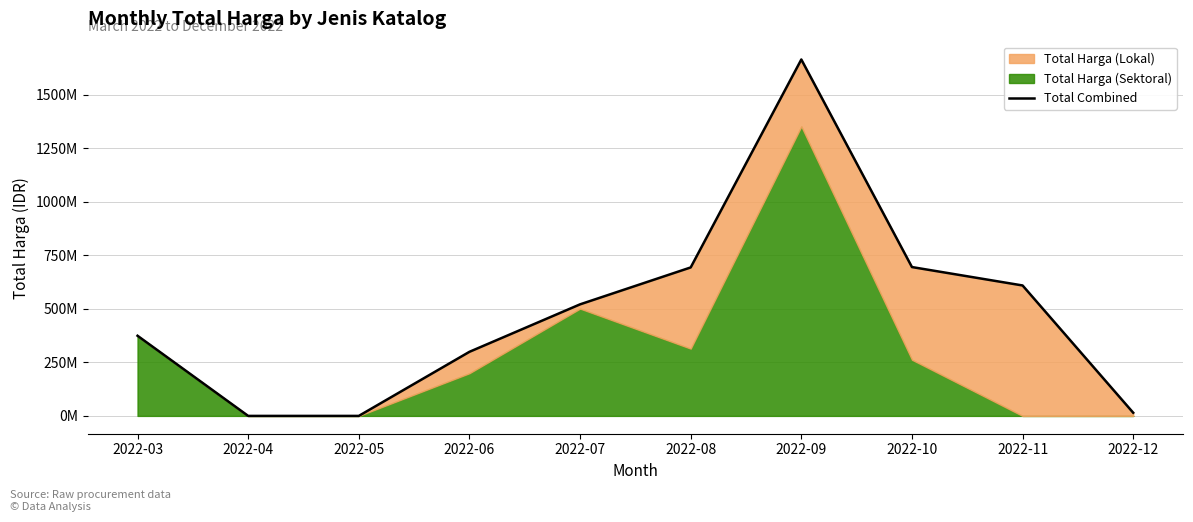

True or false: the data shows 2515105498 at 2022-09.

False